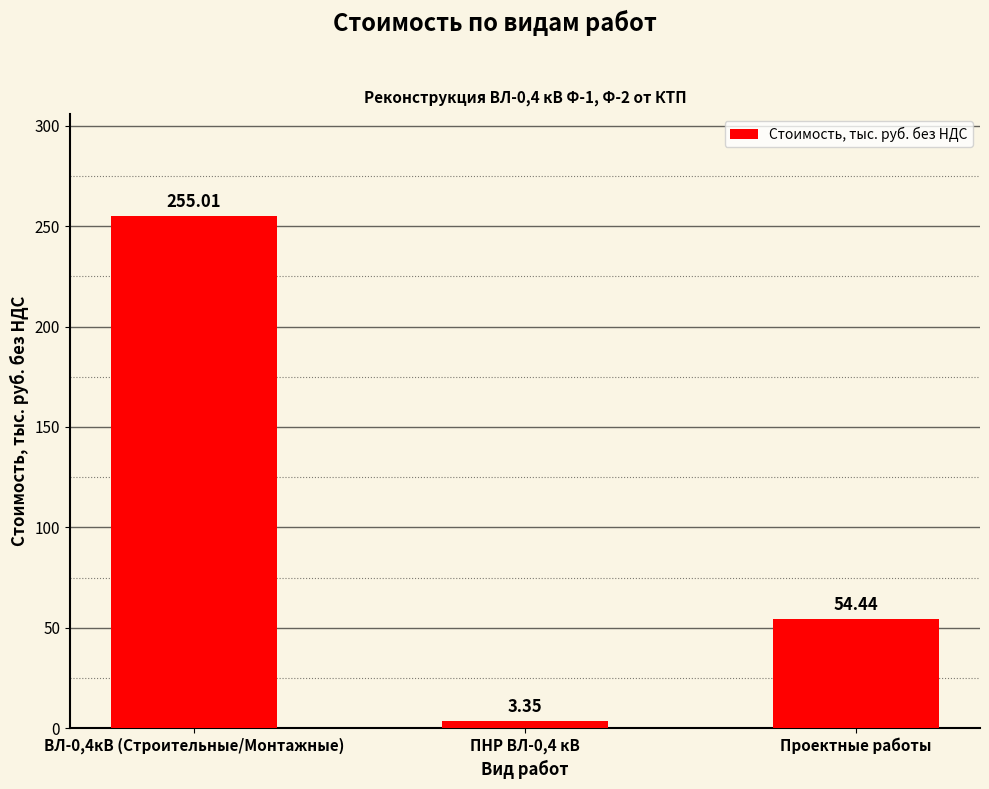

What is the change in value from ПНР ВЛ-0,4 кВ to Проектные работы?

+51.1